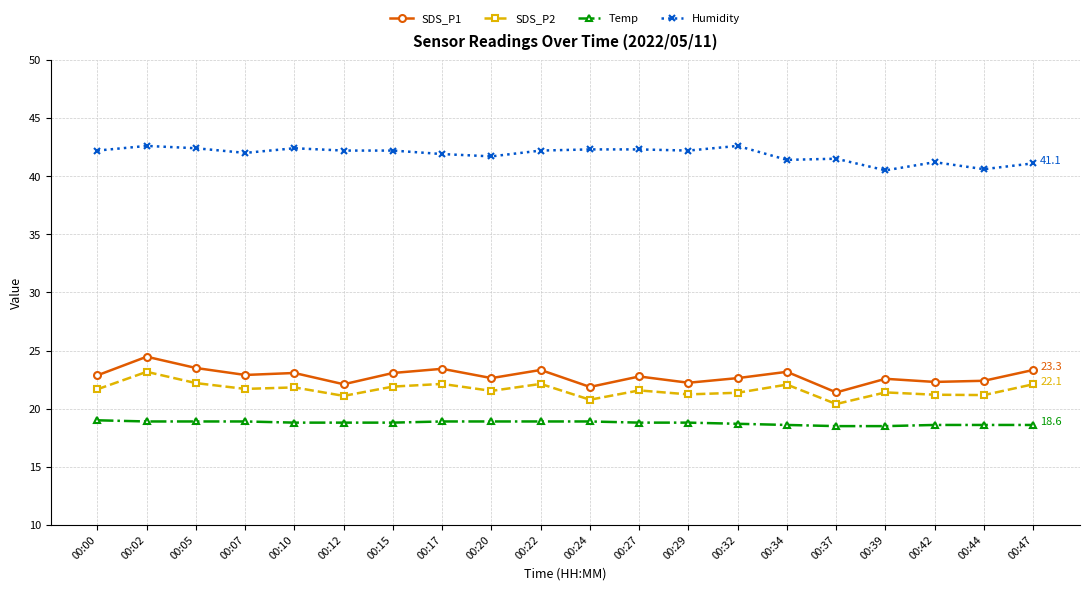

What is the greatest value displayed?

42.6